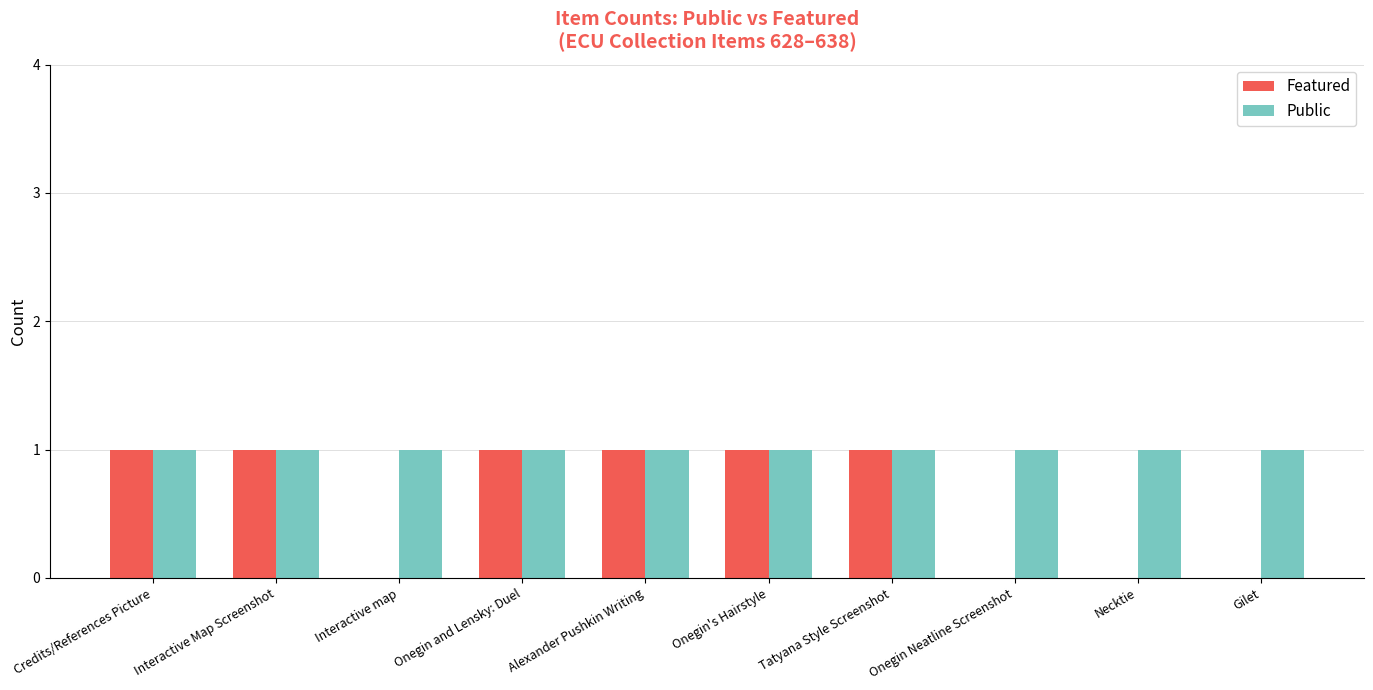

The value of Featured at Alexander Pushkin Writing is 1. True or false?

True